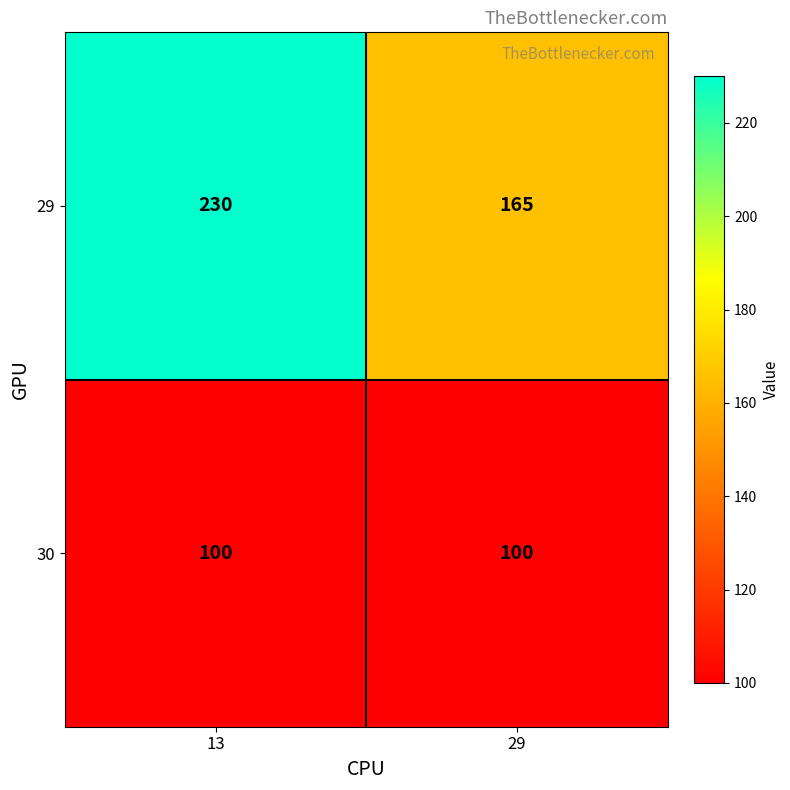

At how many categories does at least one series exceed 147?

2